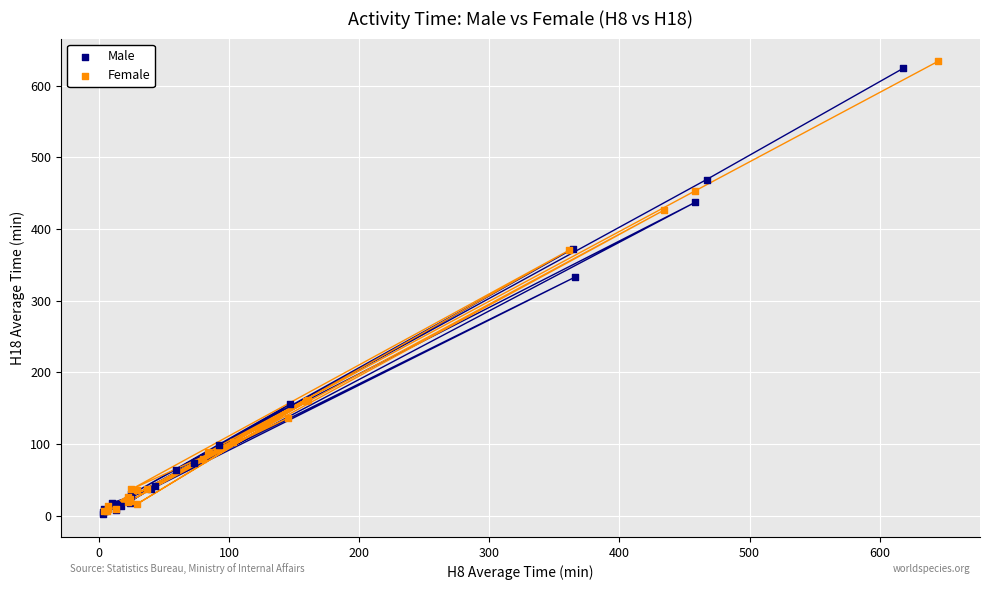

Which series has the widest spread of Y values?

Female